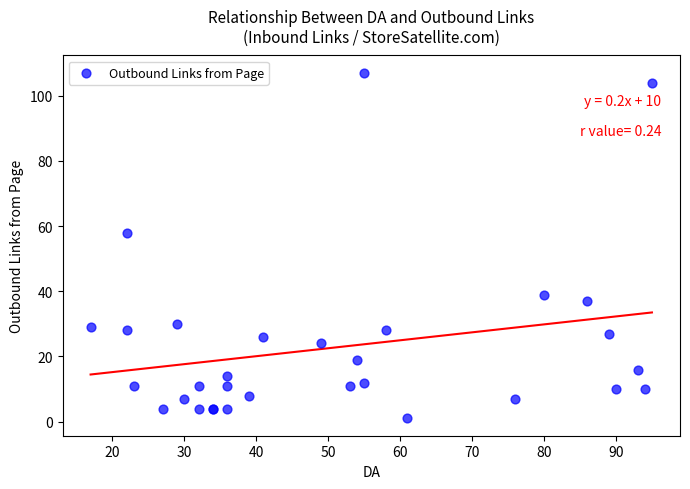

What Y value in the scatter plot is closest to 54?

58